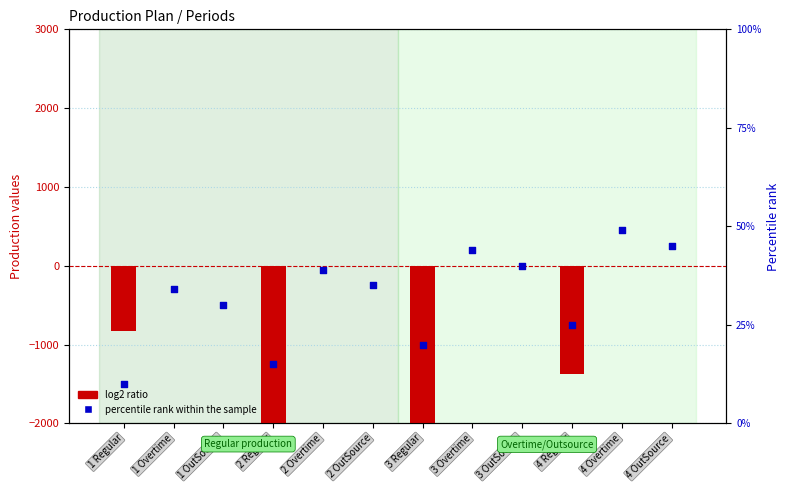

Which series contains the highest Y value?

percentile rank within the sample